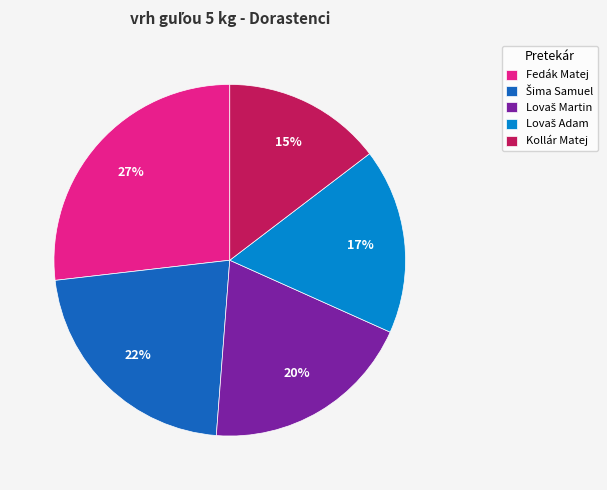

What percentage is the Fedák Matej slice, to the nearest percent?

27%